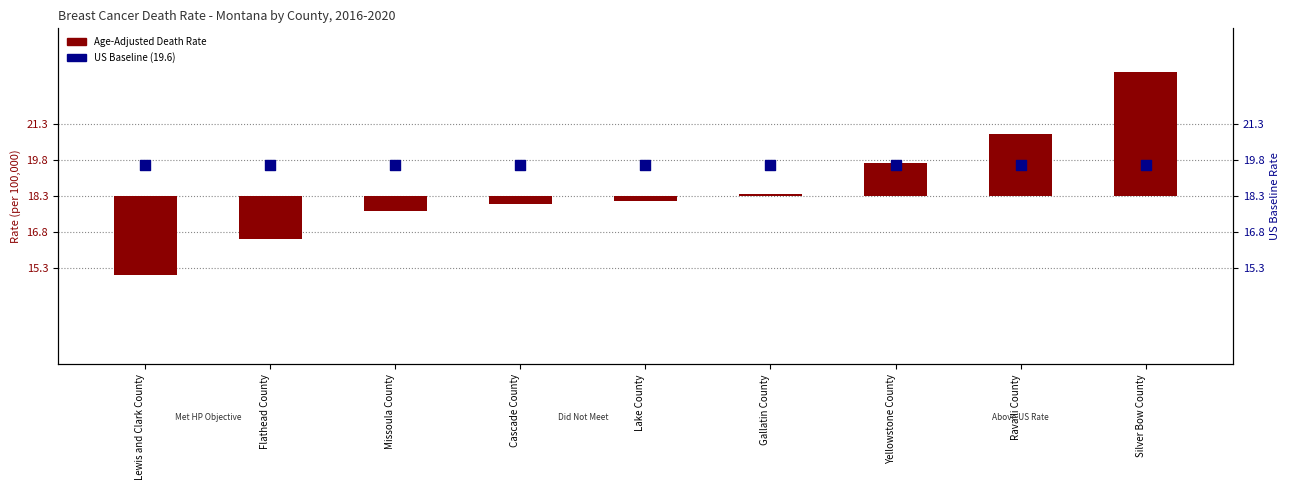

At which category is the sum across all series the highest?

Silver Bow County